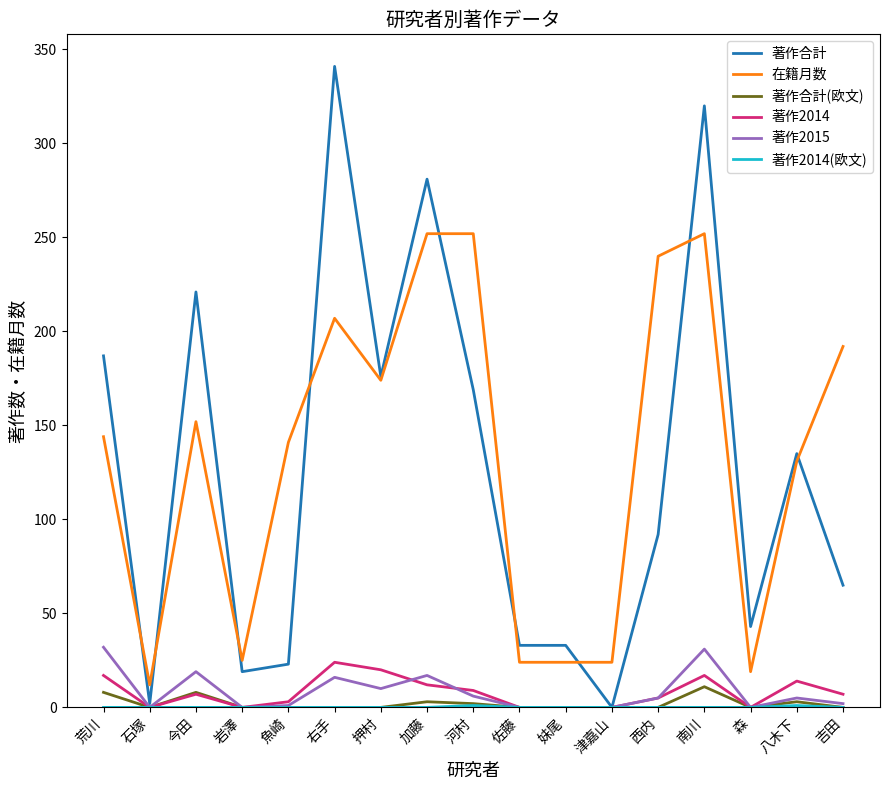

How many categories are shown in the chart?

17